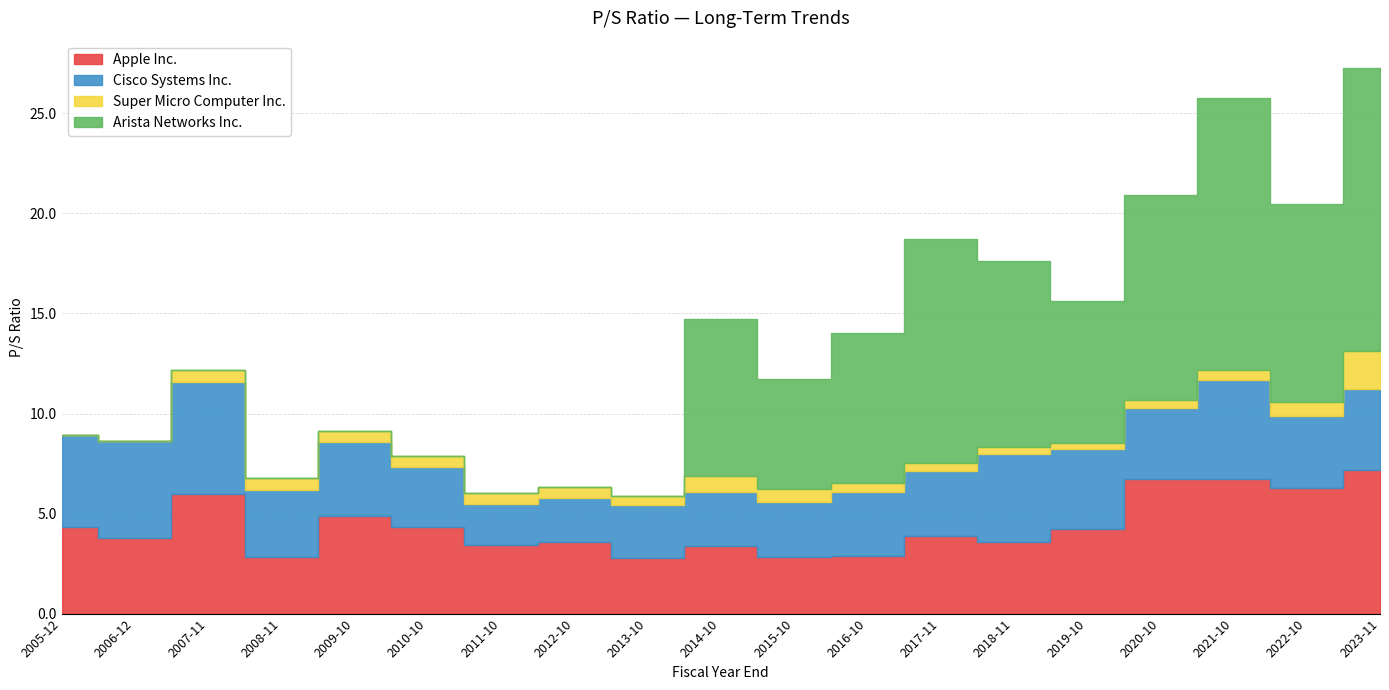

True or false: Apple Inc. and Super Micro Computer Inc. intersect in this chart.

False